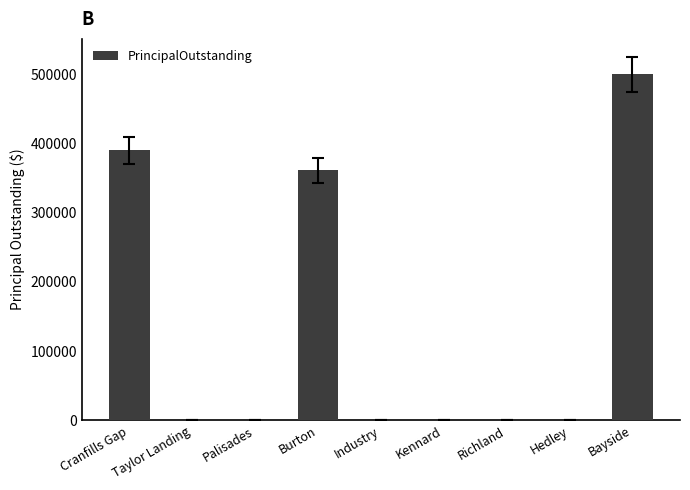

The chart shows a value of 199639.2 at Cranfills Gap. True or false?

False